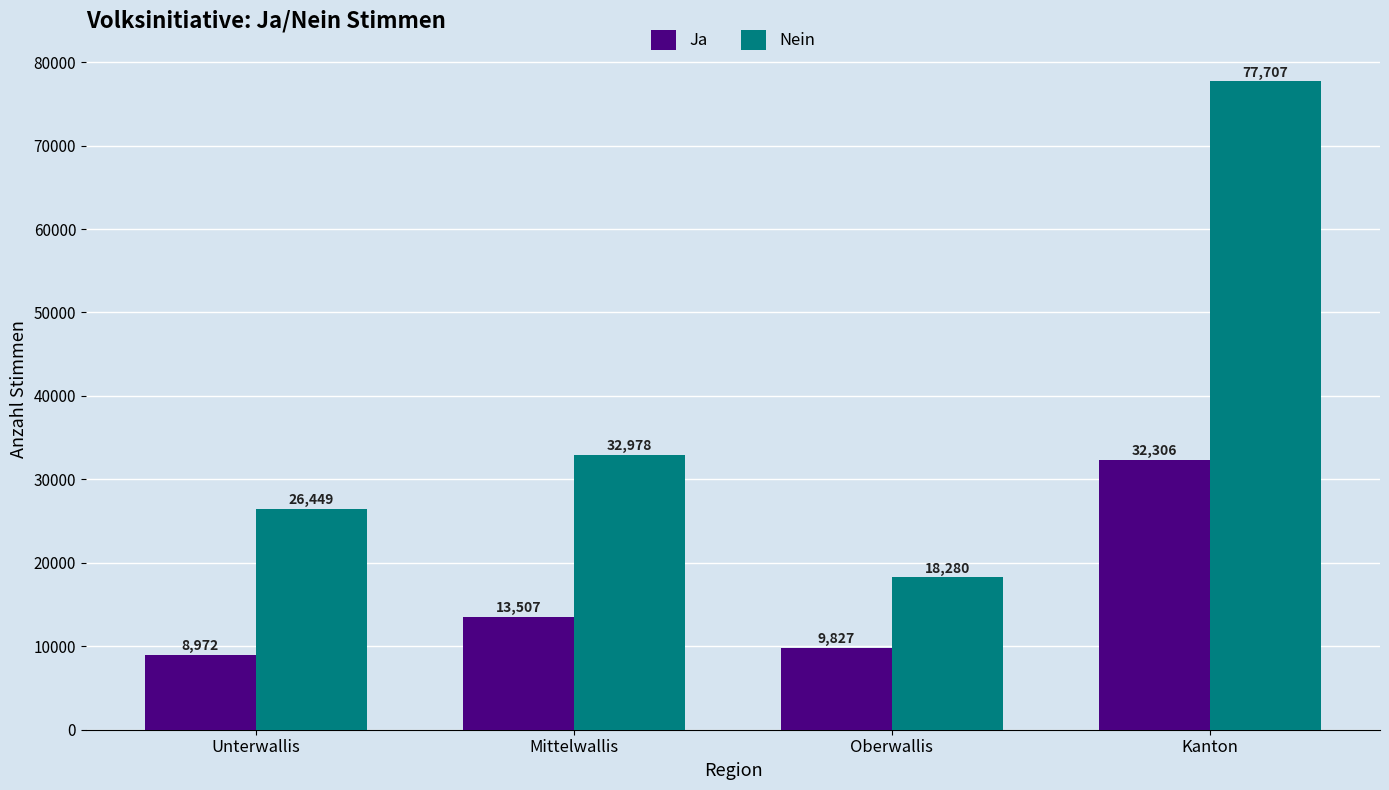

Reading left to right, what are all the values shown in this chart?

Ja: Unterwallis=8972	Mittelwallis=13507	Oberwallis=9827	Kanton=32306
Nein: Unterwallis=26449	Mittelwallis=32978	Oberwallis=18280	Kanton=77707